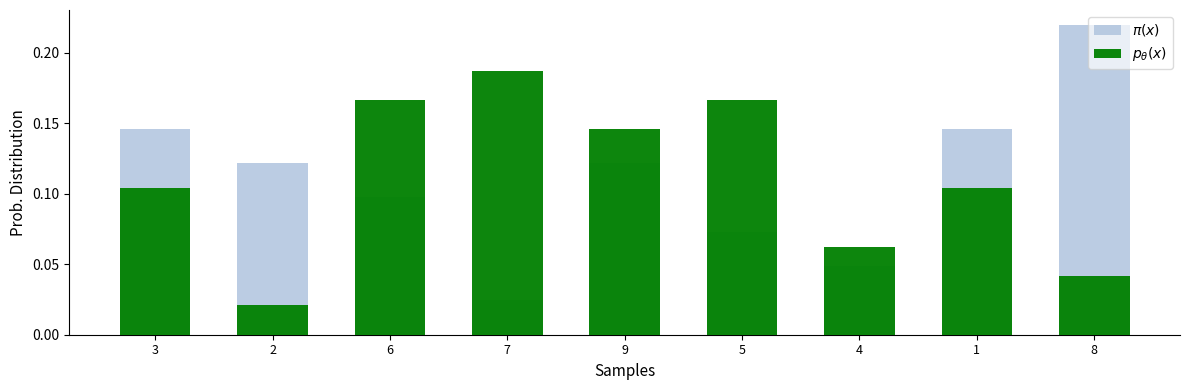

Which series has the widest spread of values?

$\pi(x)$